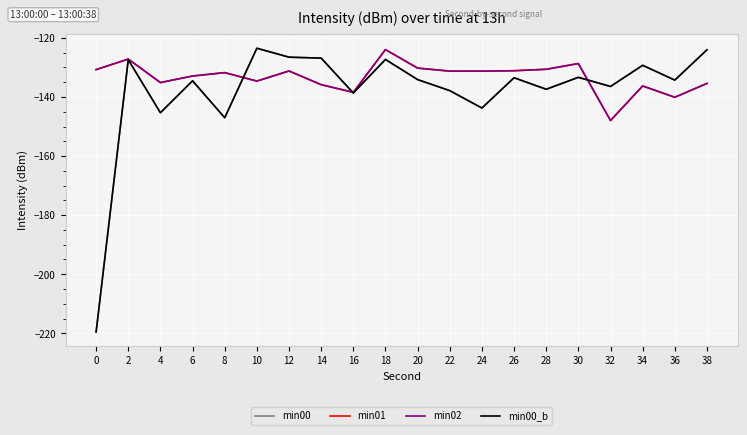

Does the chart have visible grid lines?

Yes